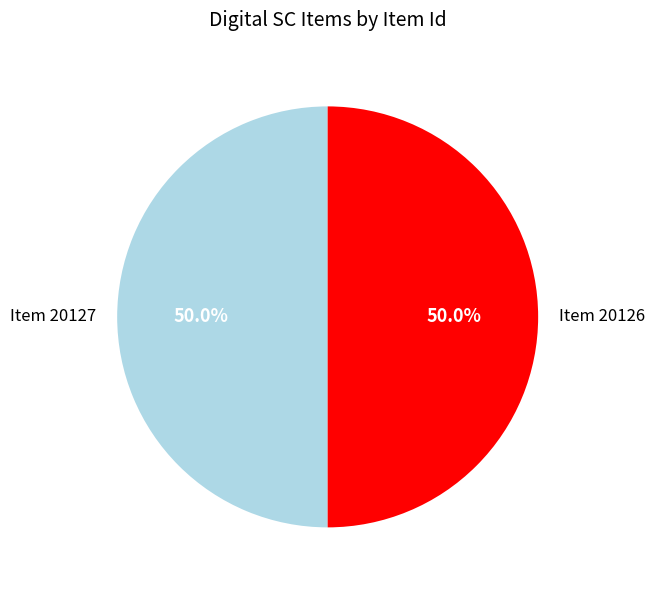

To the nearest percent, what percentage of the pie is Item 20126?

50%